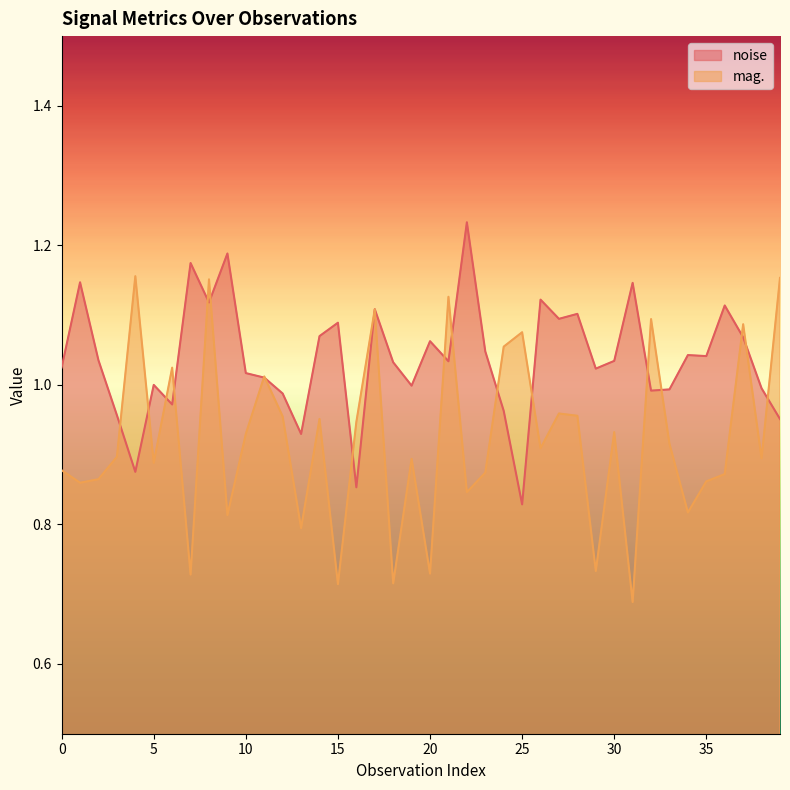

At how many categories does at least one series exceed 0?

40